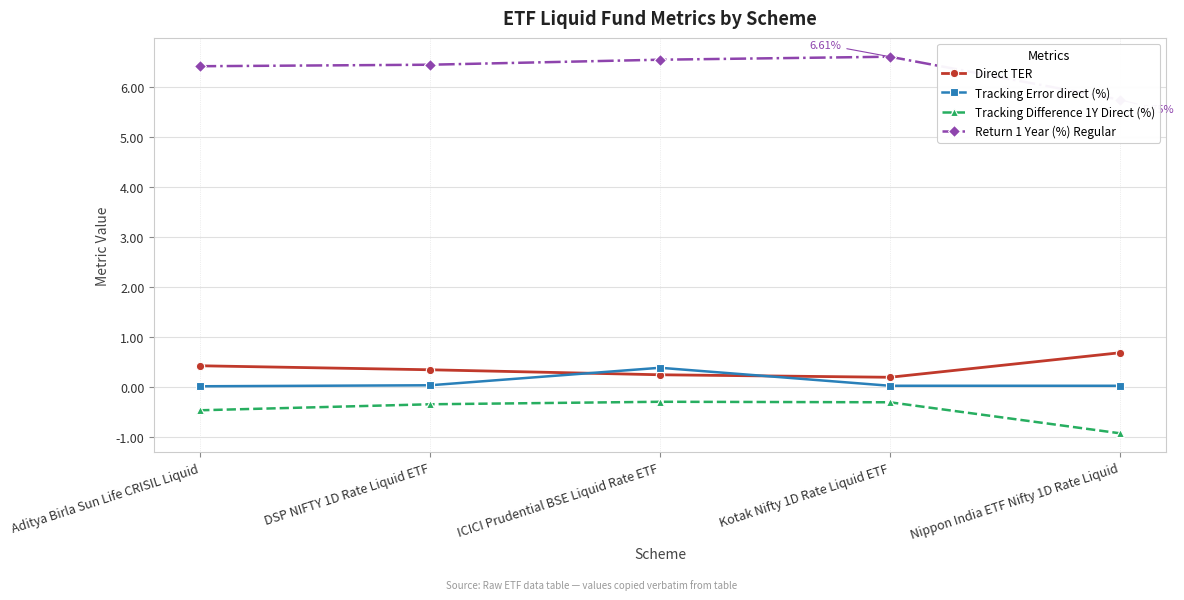

How many interior local valleys does the Direct TER series have?

1